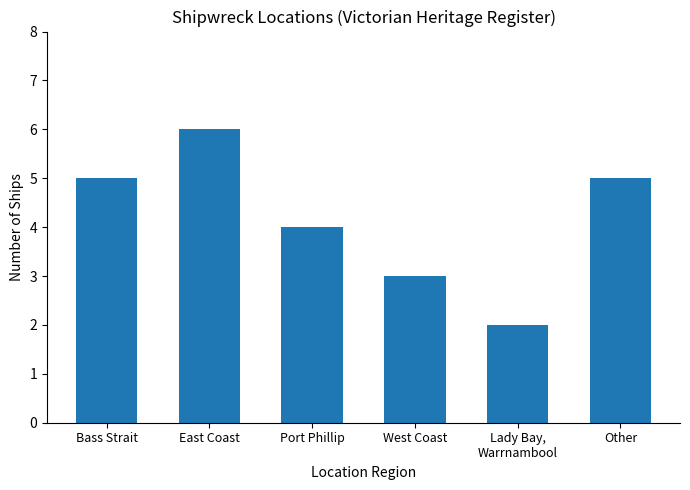

Which has a higher value, Other or West Coast?

Other